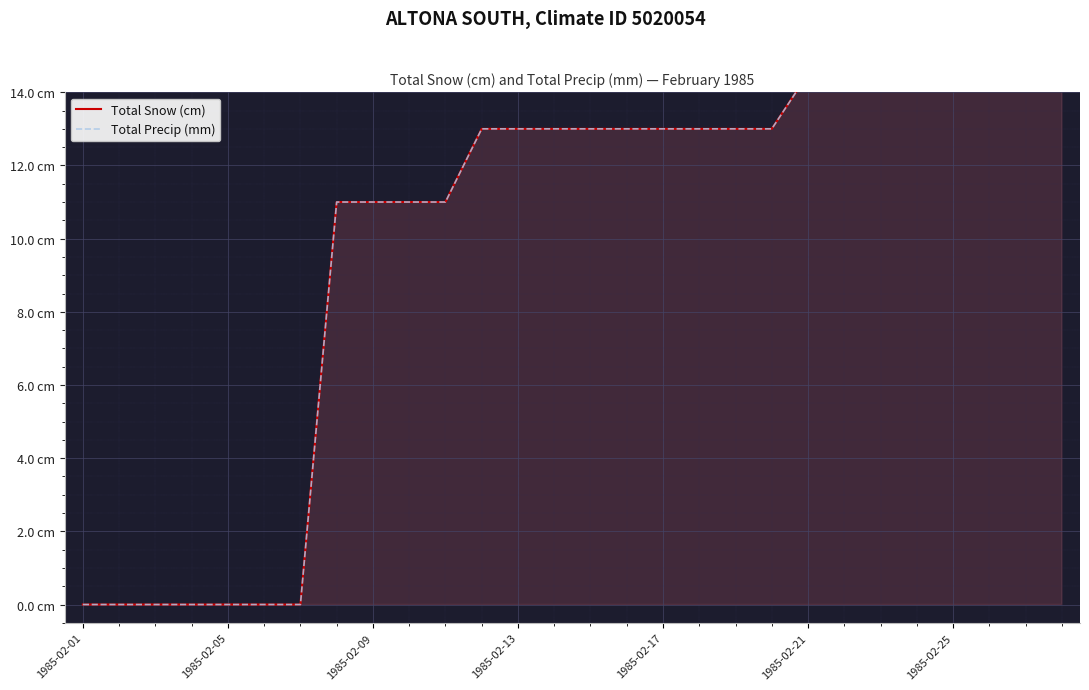

At how many categories does at least one series exceed 14?

8